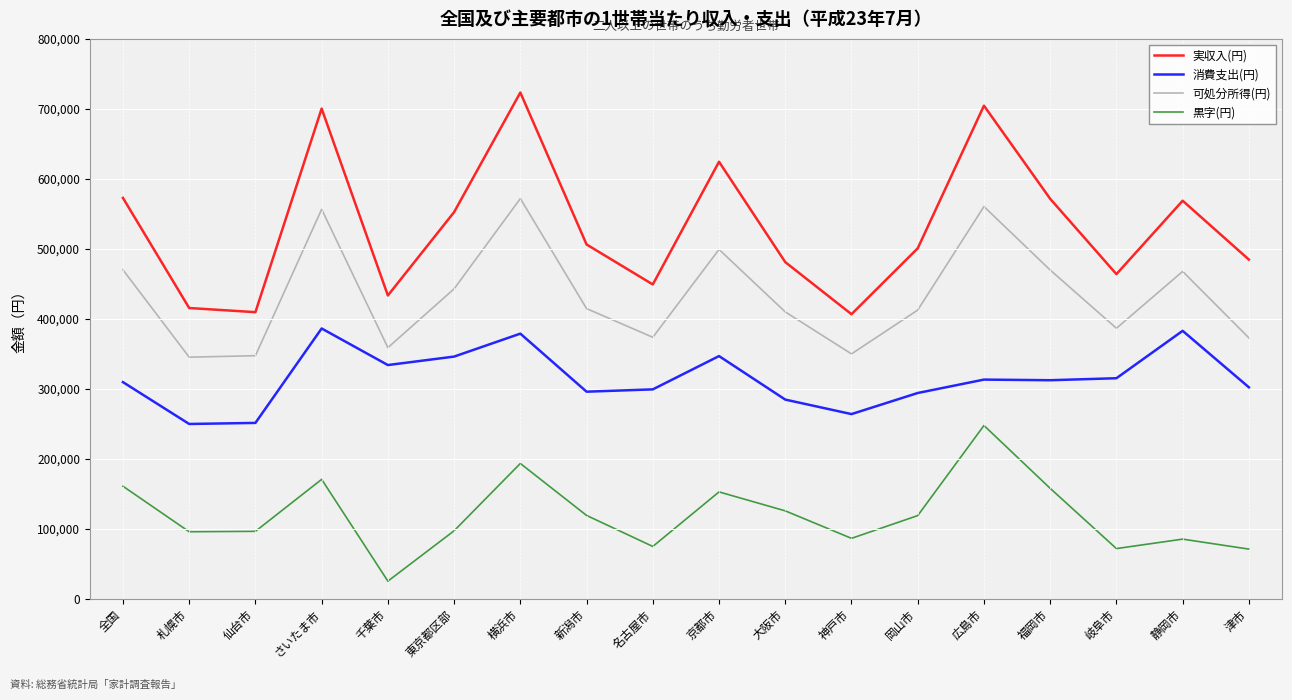

What is the minimum value for 実収入(円)?

406435